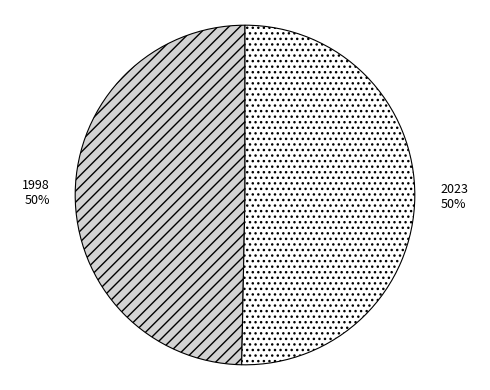

How many slices are in this pie chart?

2